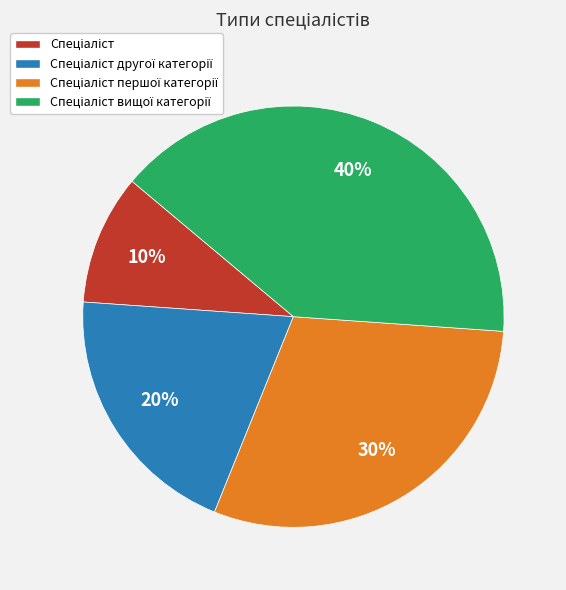

Is there a majority slice in this chart?

No